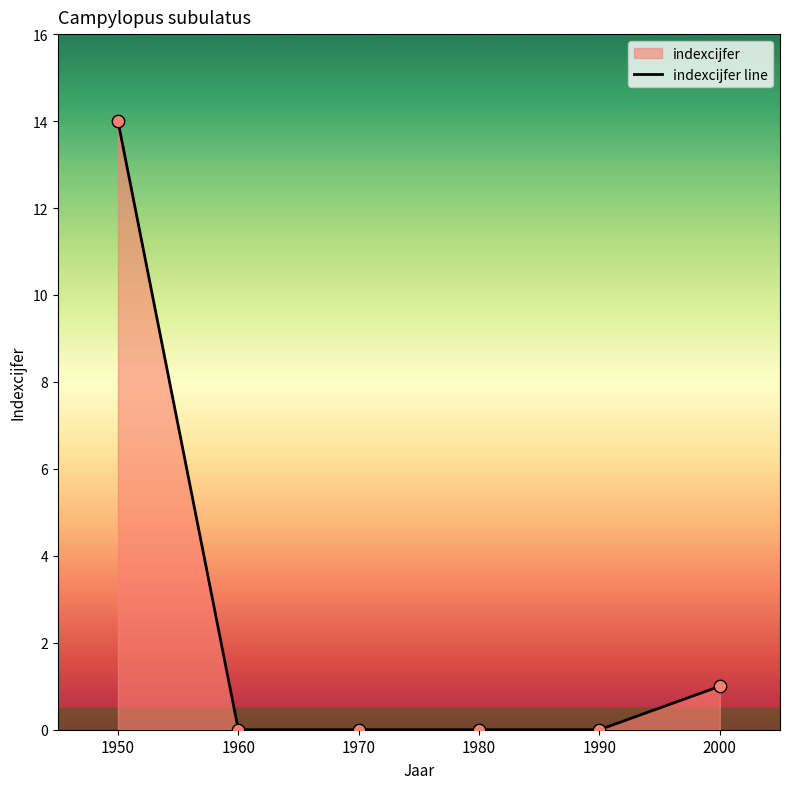

What is the change in value from 1950 to 1990?

-14